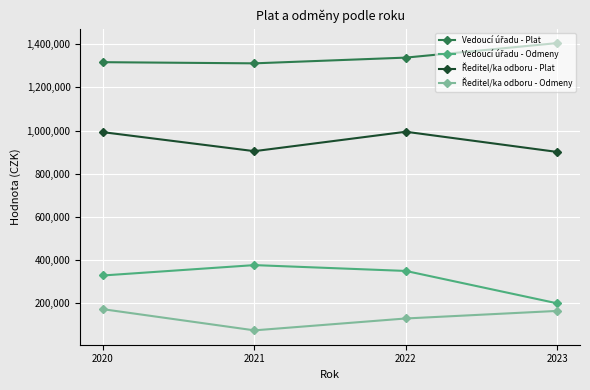

What is the smallest value displayed?

75000